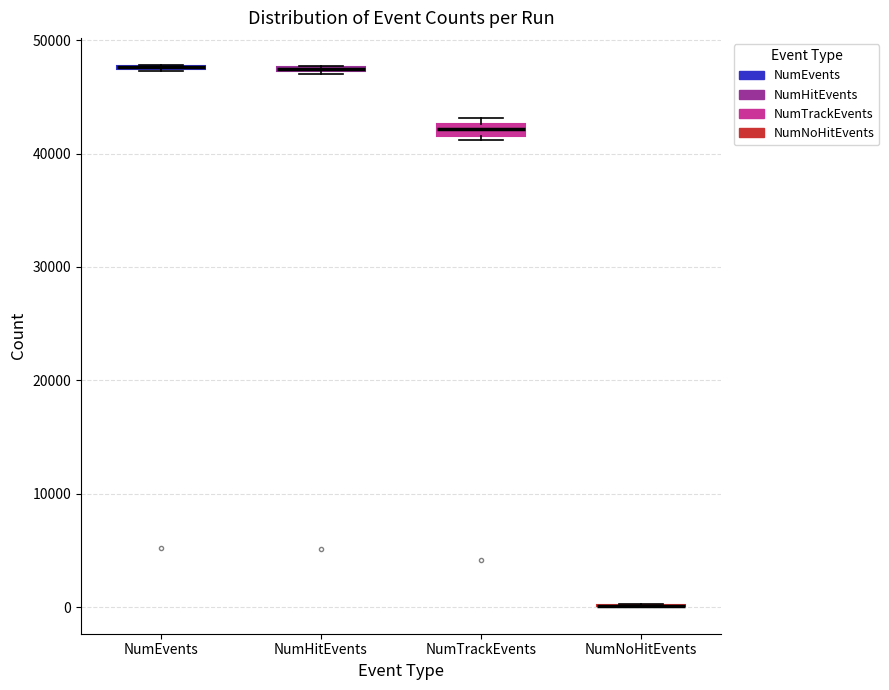

Where is the lower edge of the box for NumEvents on the y-axis? The values are not printed on the chart, so give them approximately, as read against the axis.

47000